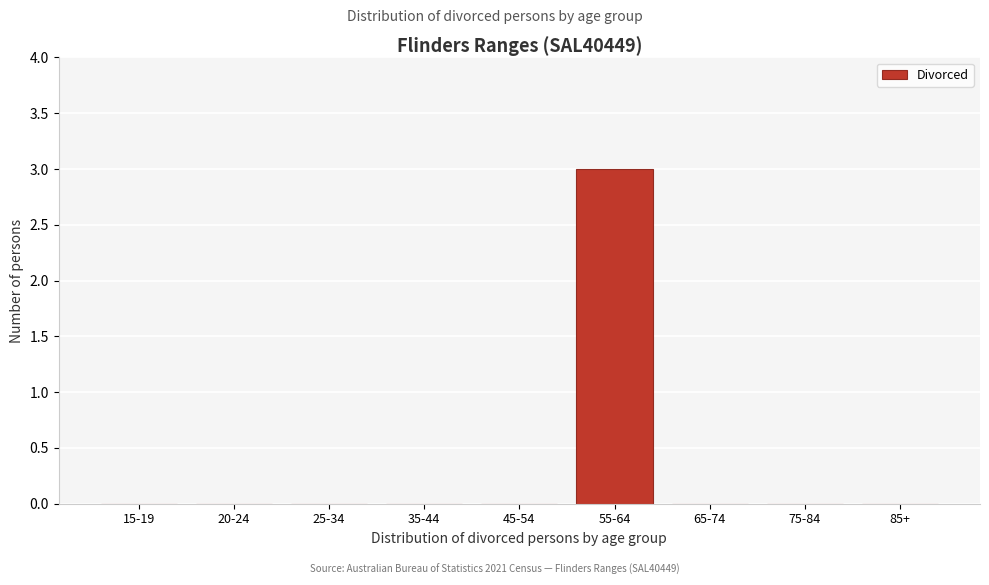

Reading left to right, transcribe all the data shown in this chart.

15-19=0	20-24=0	25-34=0	35-44=0	45-54=0	55-64=3	65-74=0	75-84=0	85+=0